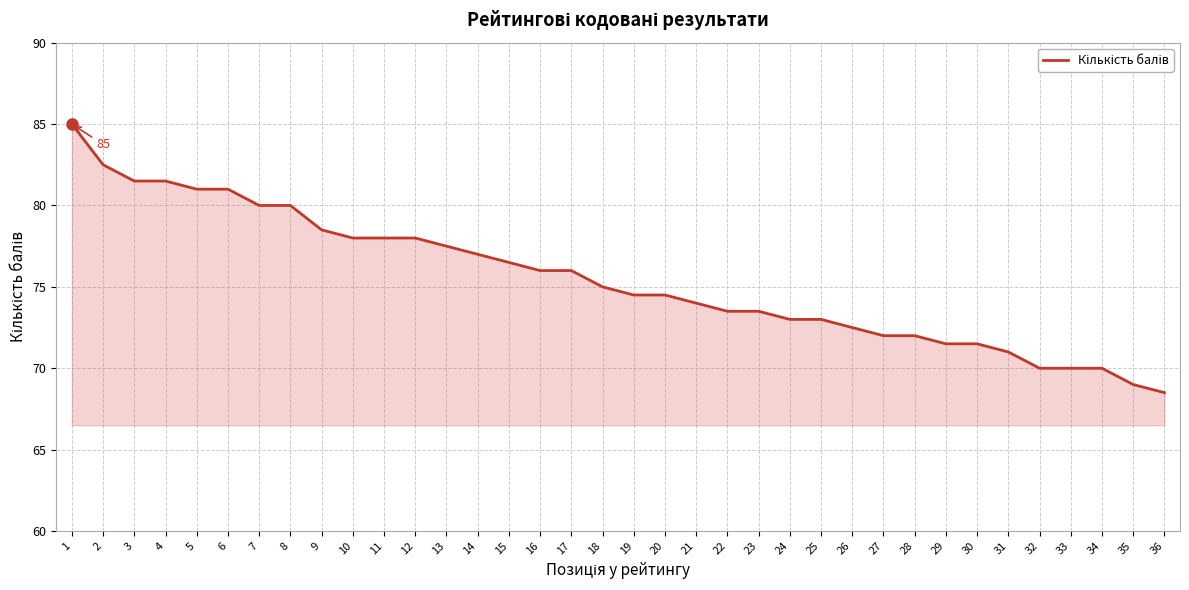

Does the chart have visible grid lines?

Yes